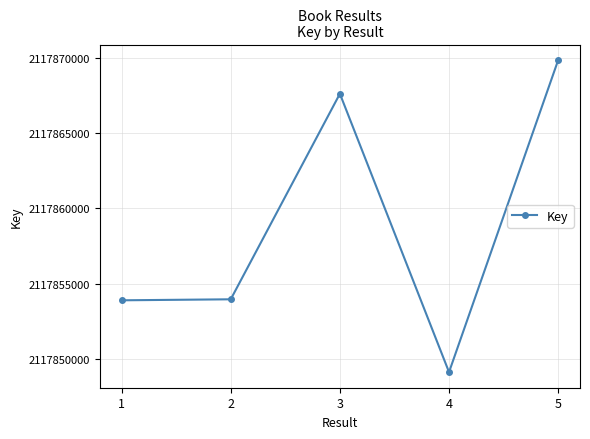

What is the difference between the maximum and second lowest values?

15966